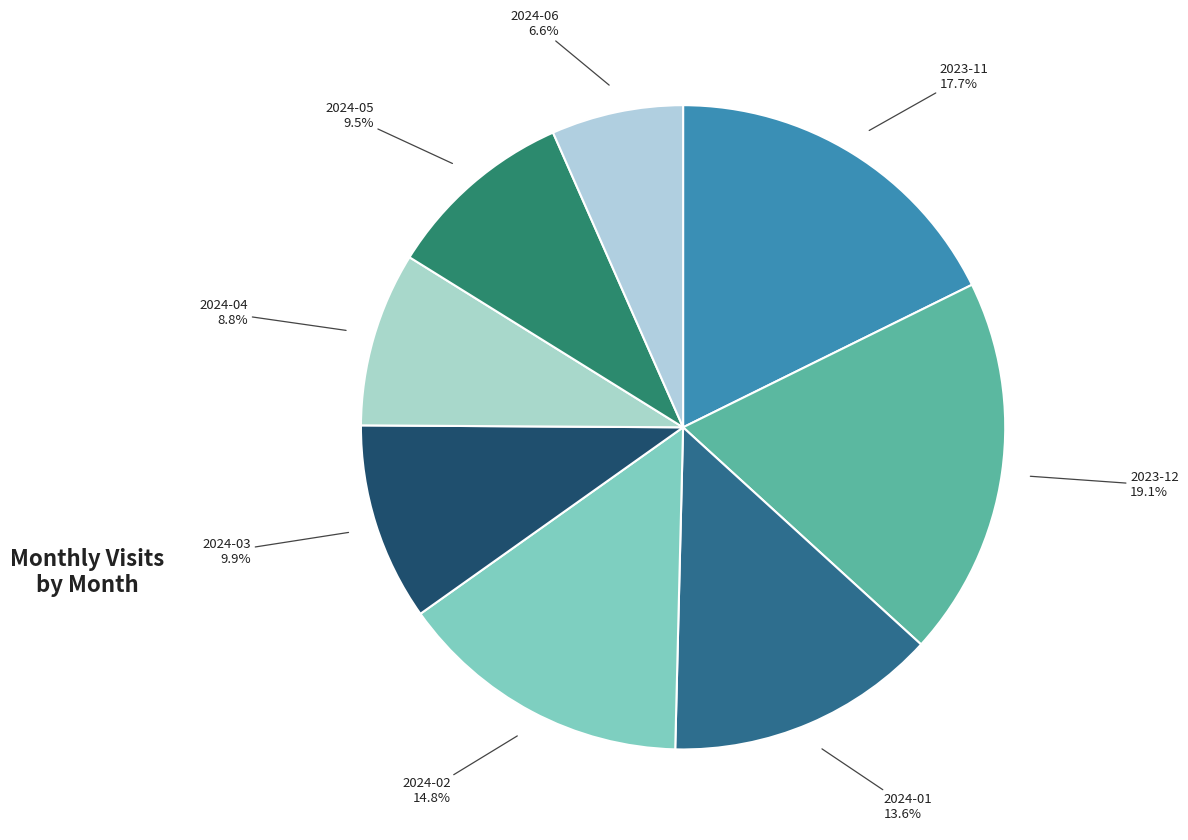

Is it true that 2024-04 is 15% of the pie?

False